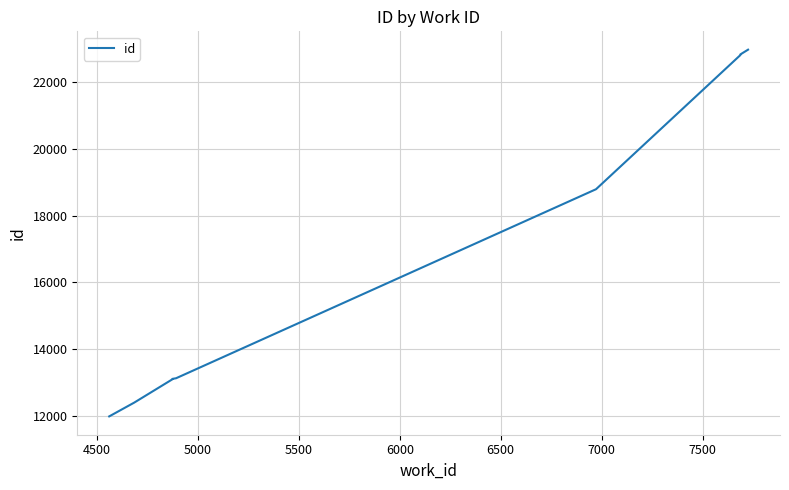

What is the label of the 8th point from the right?

5000